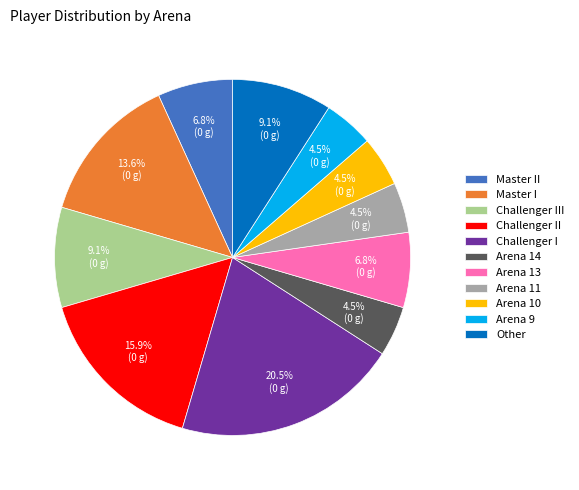

Does any single category account for the majority?

No